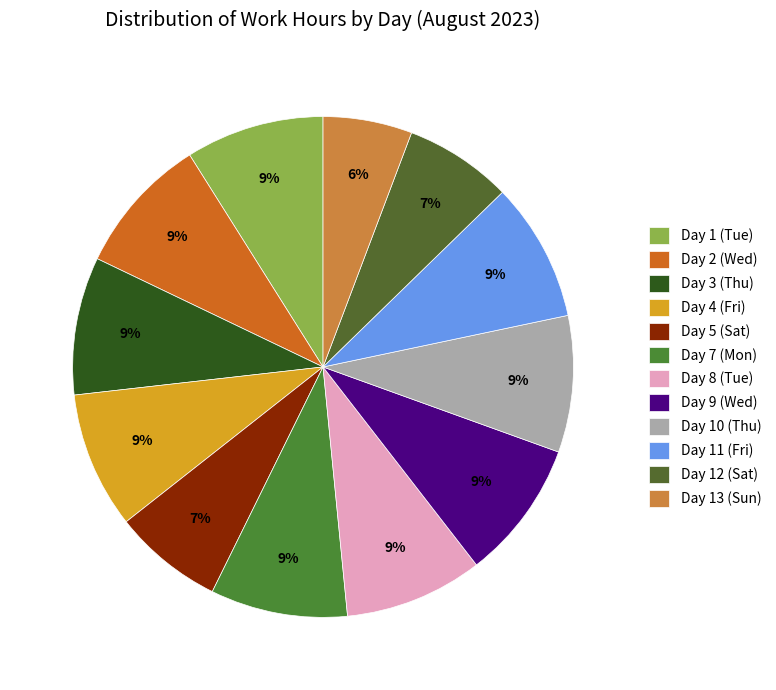

How many segments does this pie chart have?

12